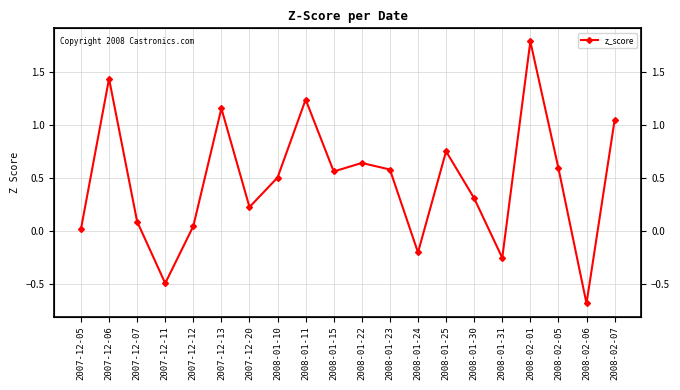

How many lines are shown in the chart?

1